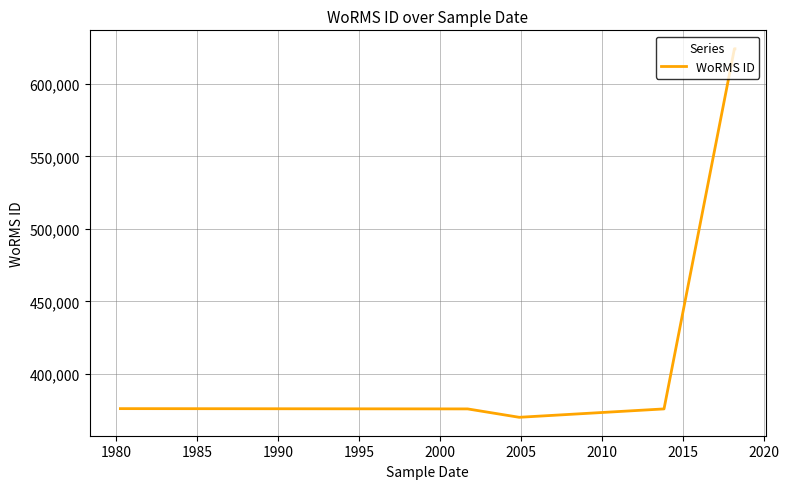

Count the number of data series in this chart.

1